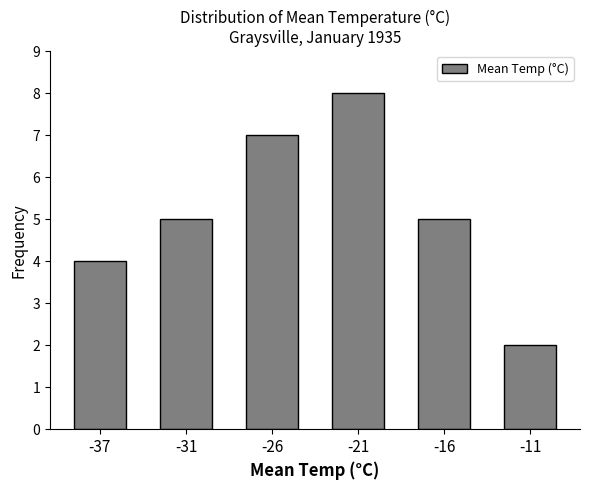

Reading left to right, transcribe all the data shown in this chart.

-37=4	-31=5	-26=7	-21=8	-16=5	-11=2